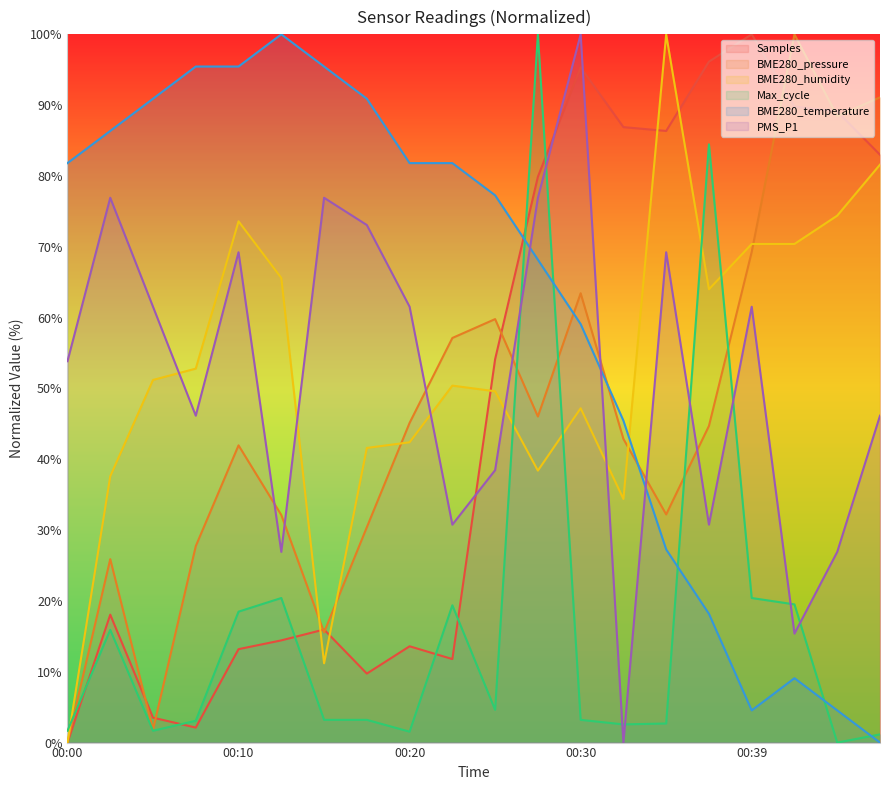

How many lines are shown in the chart?

6